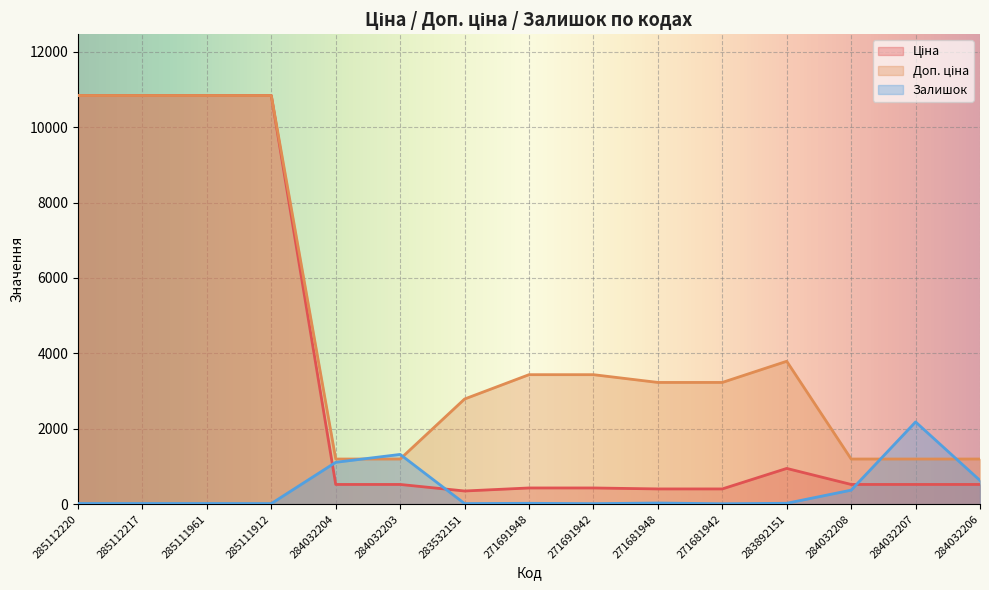

At which label does Залишок reach its minimum?

271681942